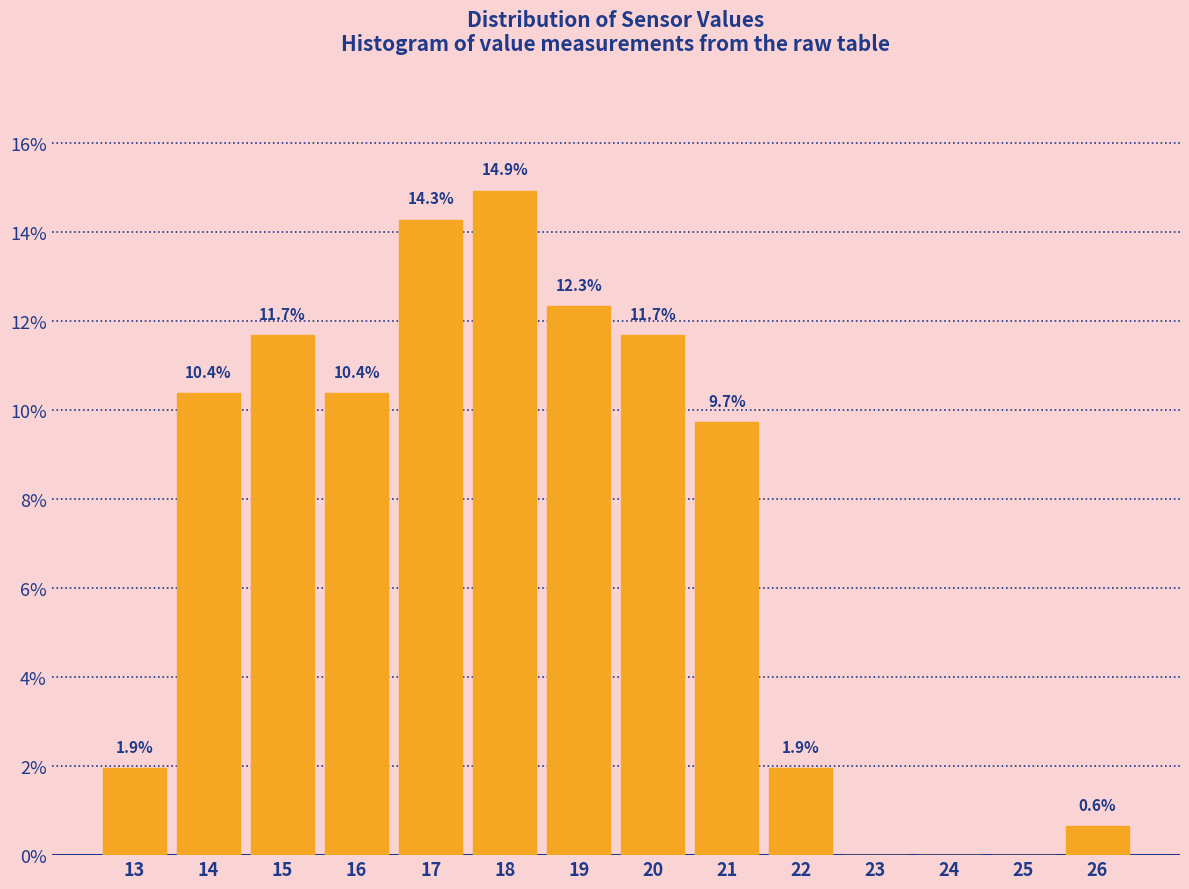

Reading right to left, transcribe all the data shown in this chart.

26=0.6	25=0.0	24=0.0	23=0.0	22=1.9	21=9.7	20=11.7	19=12.3	18=14.9	17=14.3	16=10.4	15=11.7	14=10.4	13=1.9